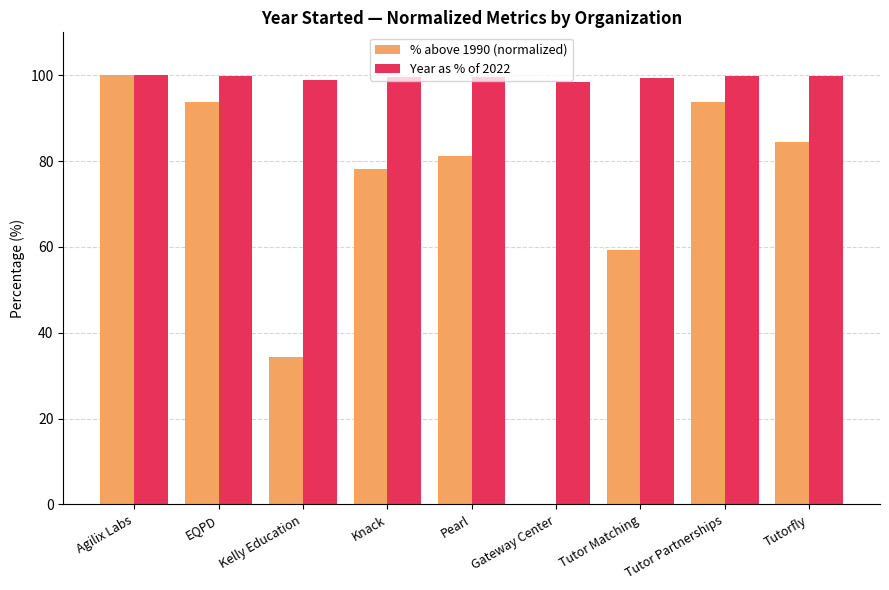

How many groups of bars are there?

9